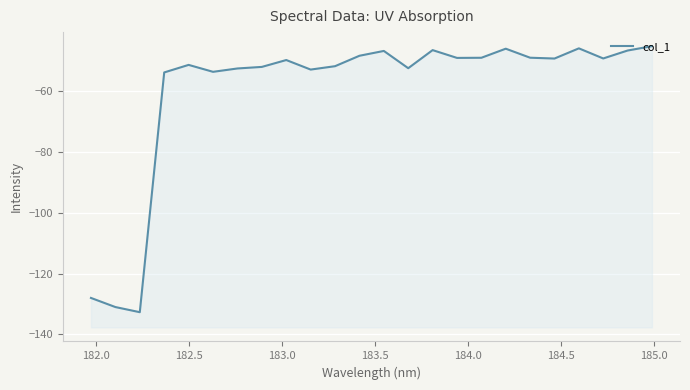

True or false: there are more than 0 points higher than both neighbors.

True